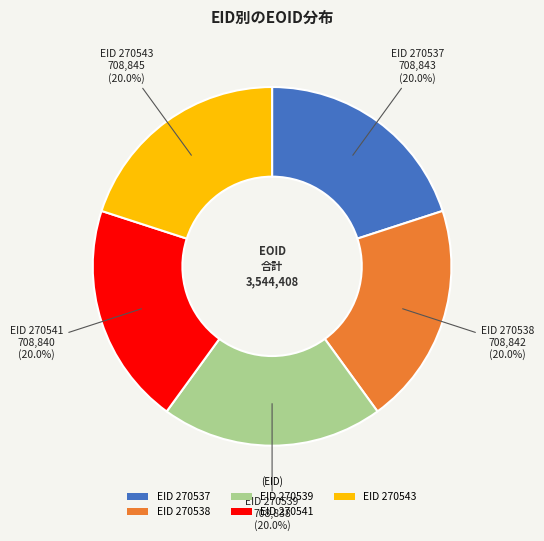

Is there any slice that represents more than half of the pie?

No